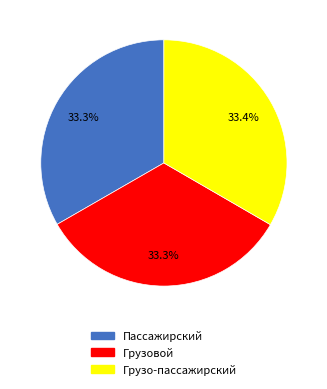

How many segments does this pie chart have?

3